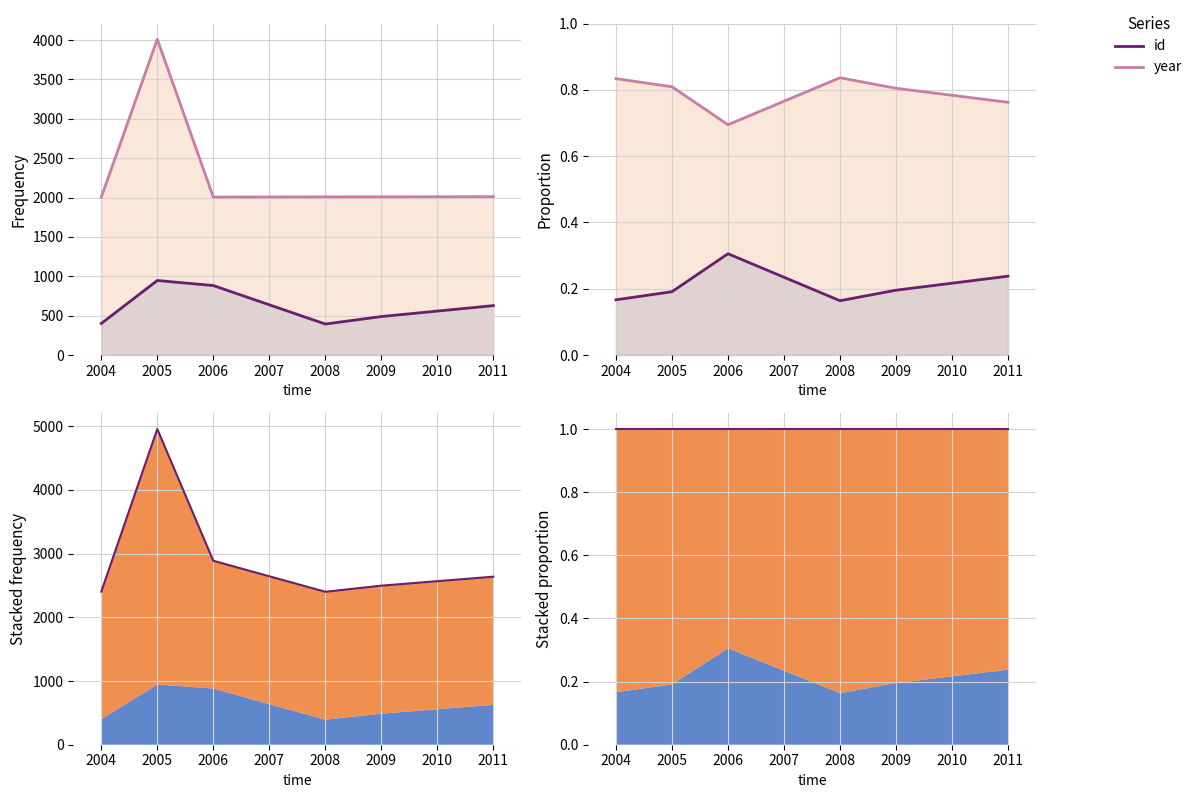

Between 2004 and 2008, which series saw the biggest shift?

id